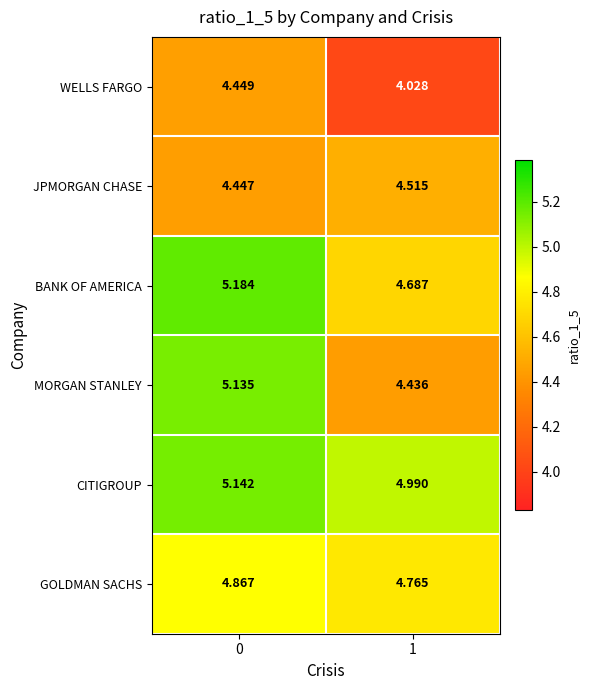

Rank the series at 1 from highest to lowest value.

CITIGROUP, GOLDMAN SACHS, BANK OF AMERICA, JPMORGAN CHASE, MORGAN STANLEY, WELLS FARGO